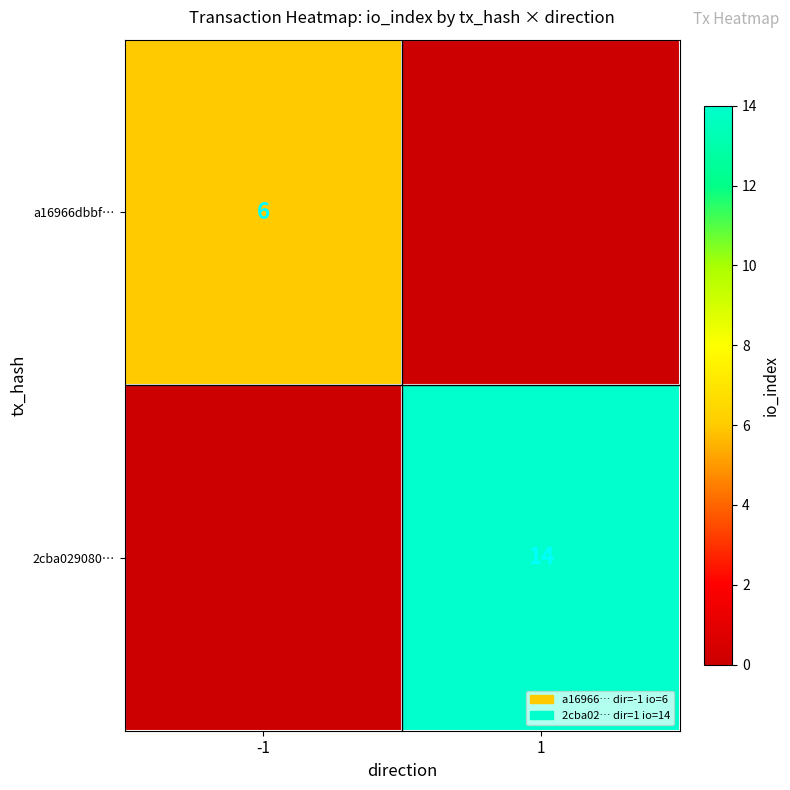

The a16966dbbf… series shows 9 at -1. True or false?

False